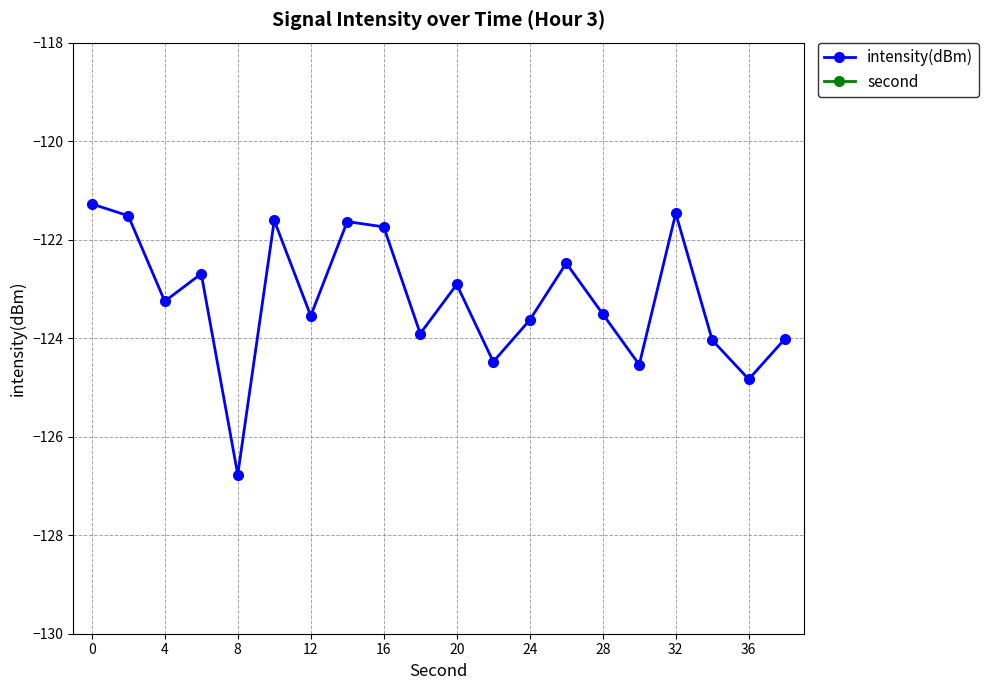

What is the average value of the second series?

19.0